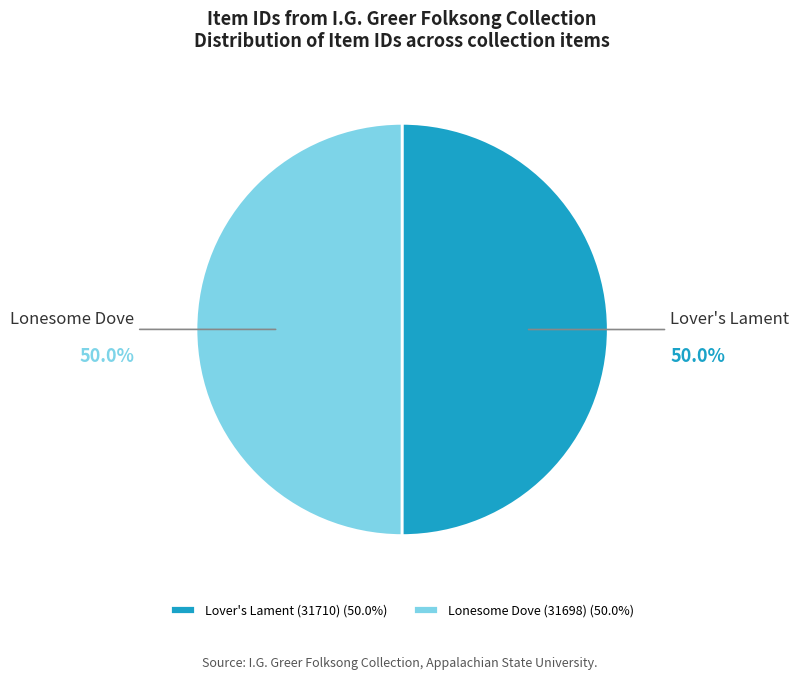

True or false: Lonesome Dove (31698) accounts for 56% of the total.

False